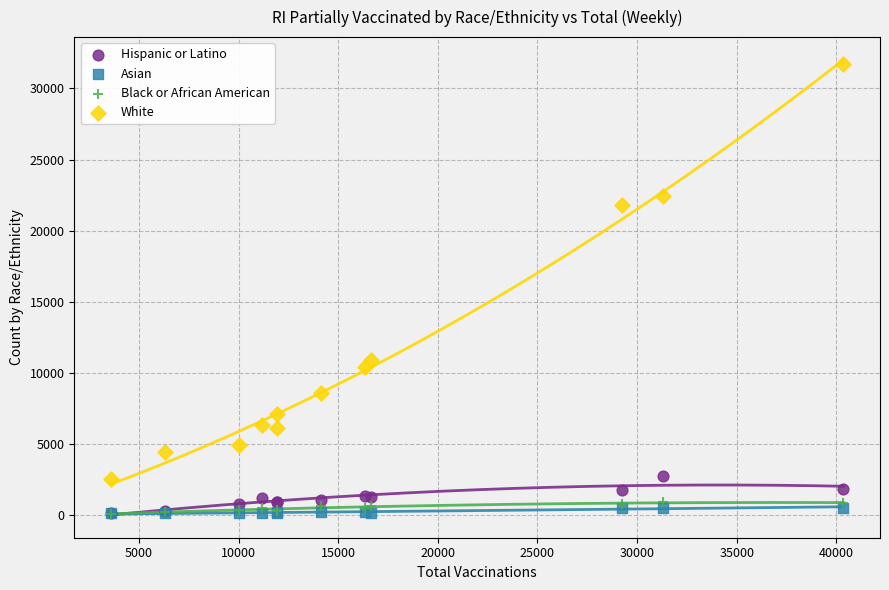

Which series has the widest spread of Y values?

White